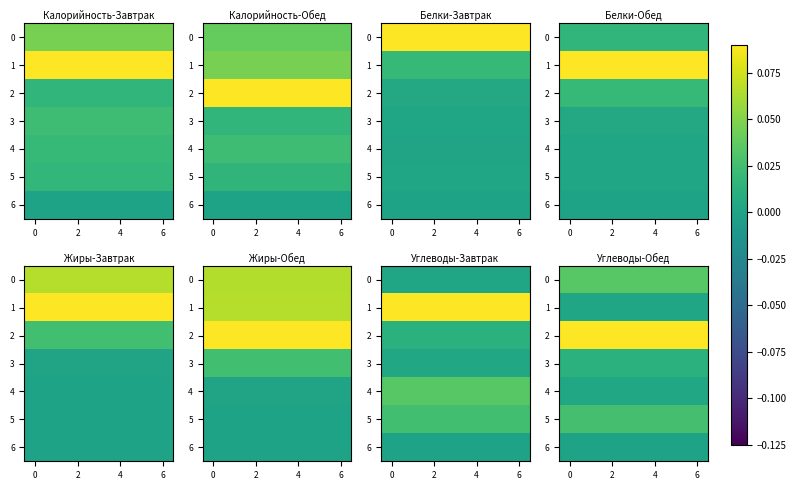

At 4, list the series in order from largest to smallest.

2, 0, 5, 3, 4, 1, 6